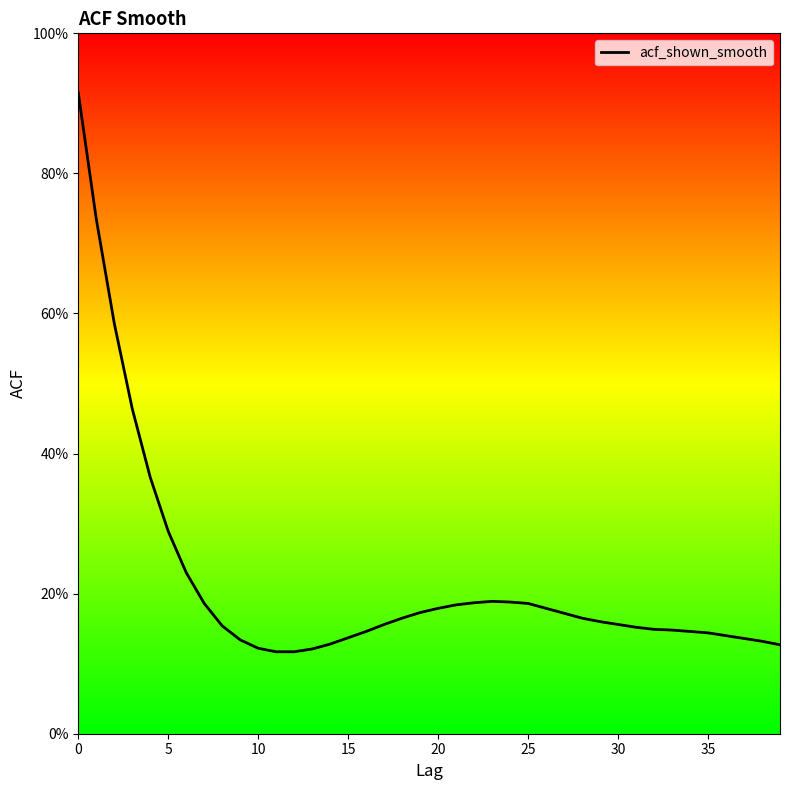

What is the label of the 12th point from the right?

28